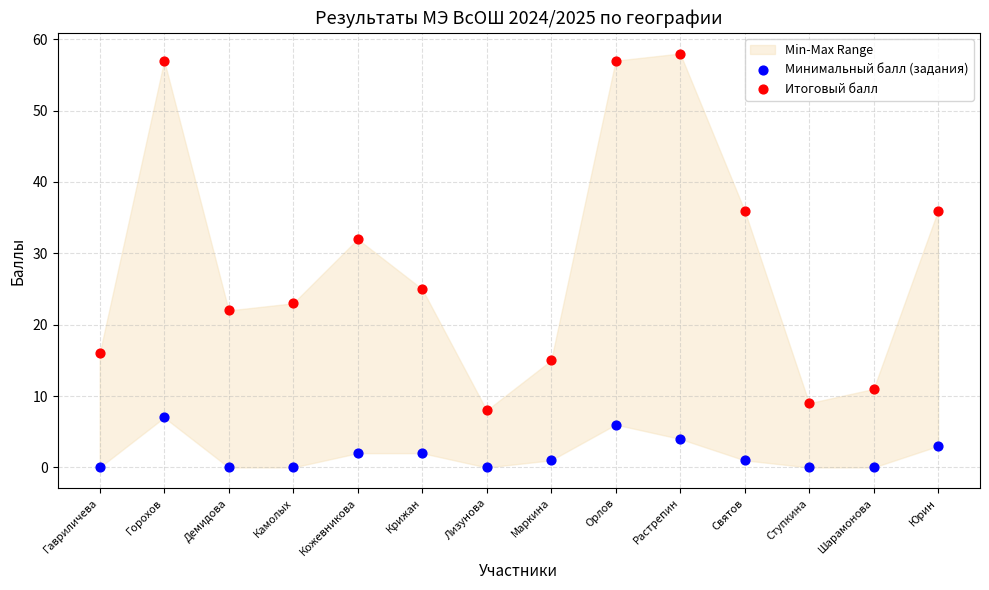

Which series has the widest spread of Y values?

Итоговый балл